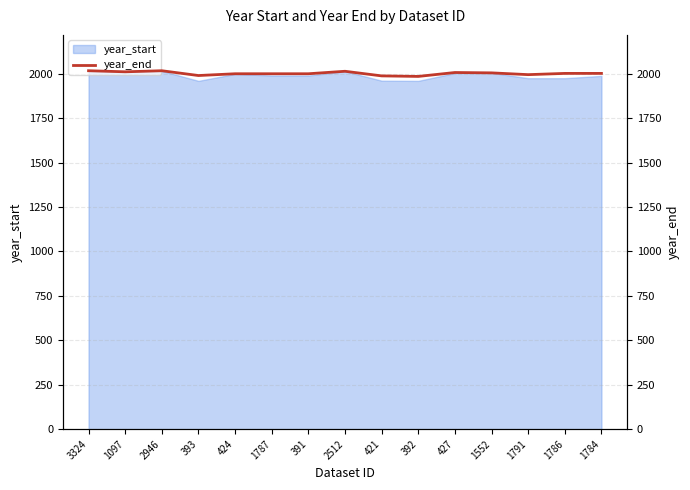

Where is the data nearest to the value 2001?

424